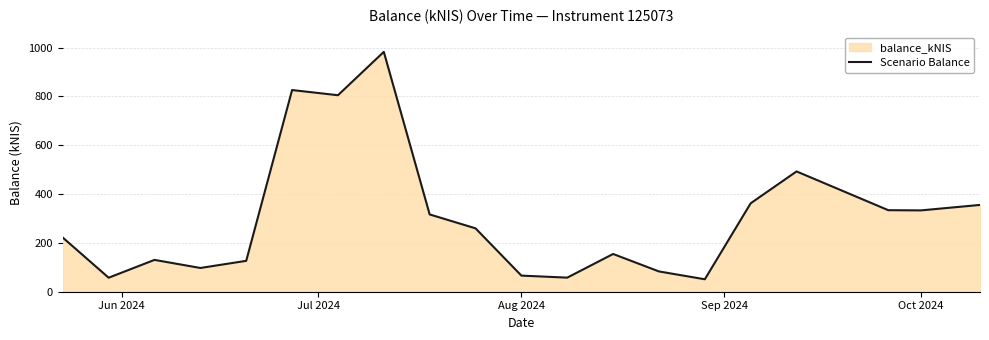

What value does the data have at Oct 2024?

333.2